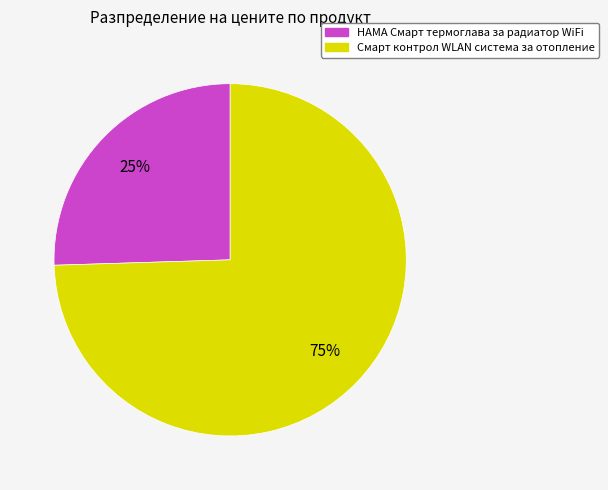

Count the number of slices in the pie.

2